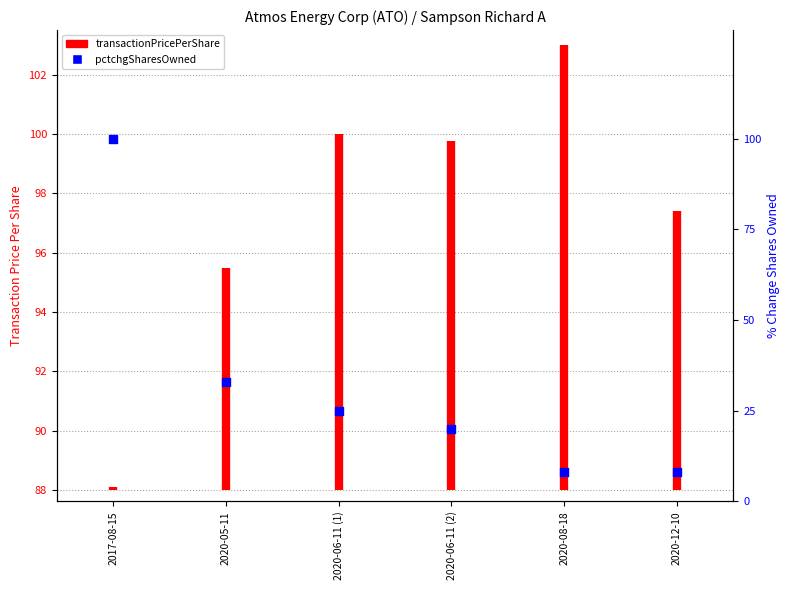

Approximately how many times larger is the value at 2020-08-18 compared to 2020-05-11?

0.2